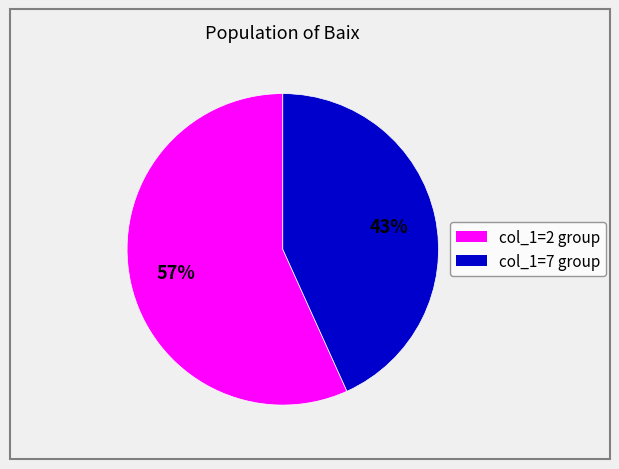

To the nearest percent, what is the average slice percentage?

50%